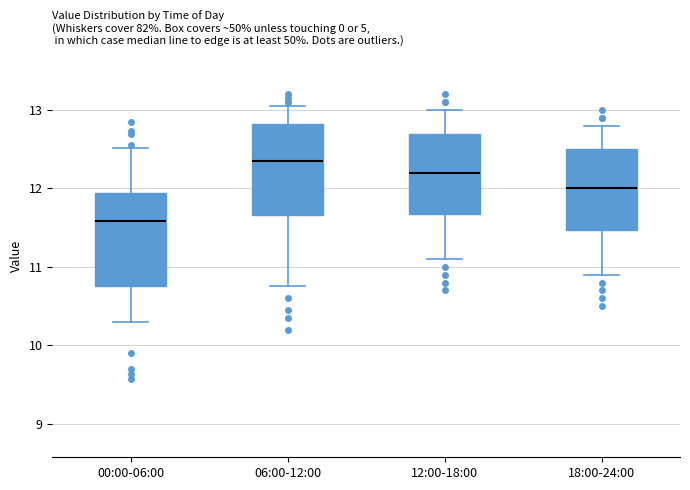

Which box has the lowest median line?

00:00-06:00